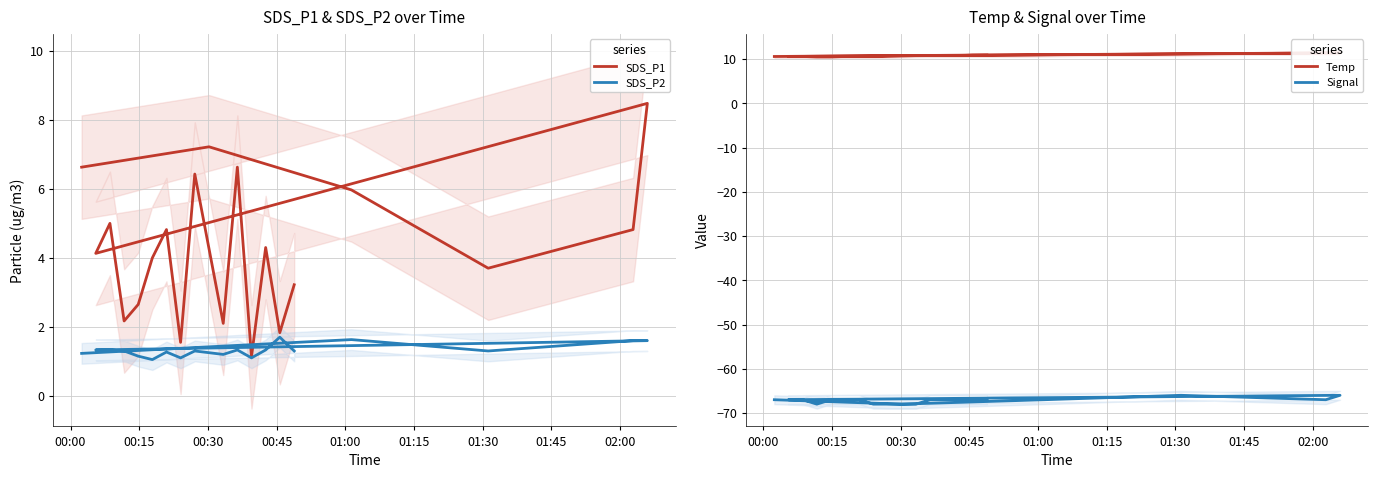

Rank the series by their maximum value, from highest to lowest.

Temp, SDS_P1, SDS_P2, Signal